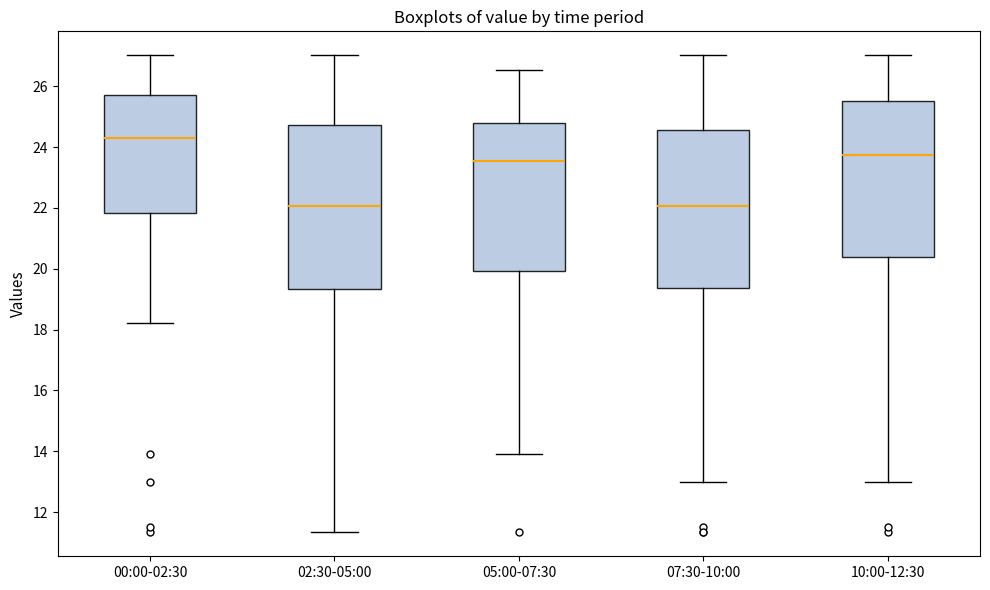

Reading left to right, read every box against the y-axis: the position of its median line, the range the box covers, and the ends of its whiskers. The values are not printed on the chart, so give them approximately, as read against the axis.

00:00-02:30: median 24.2, box 21.8 to 25.8, whiskers 18.2 to 27.0
02:30-05:00: median 22.0, box 19.4 to 24.8, whiskers 11.4 to 27.0
05:00-07:30: median 23.6, box 20.0 to 24.8, whiskers 14.0 to 26.6
07:30-10:00: median 22.0, box 19.4 to 24.6, whiskers 13.0 to 27.0
10:00-12:30: median 23.8, box 20.4 to 25.6, whiskers 13.0 to 27.0